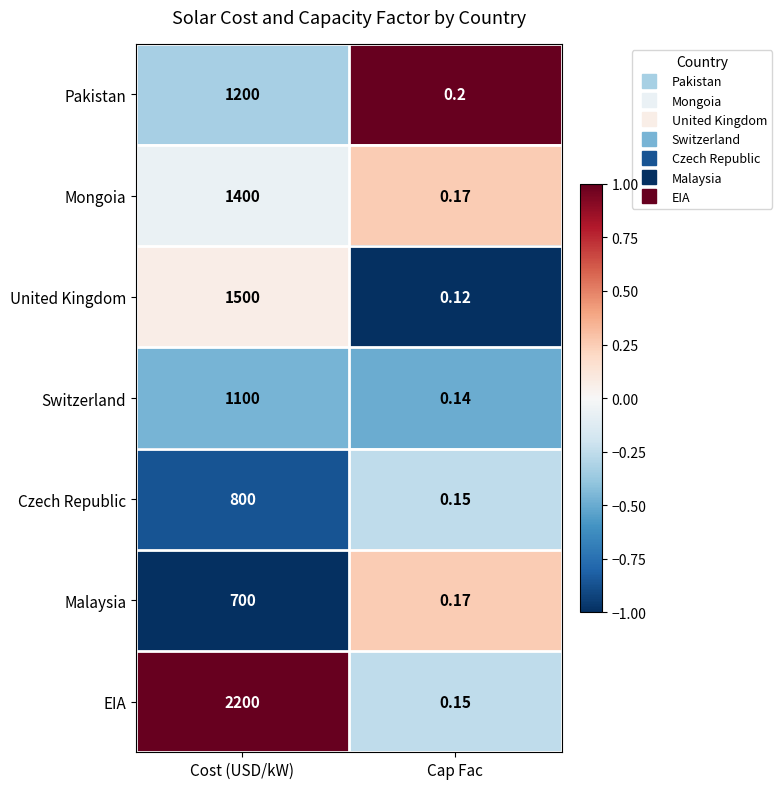

At which category does the chart reach its minimum across all series?

Cap Fac